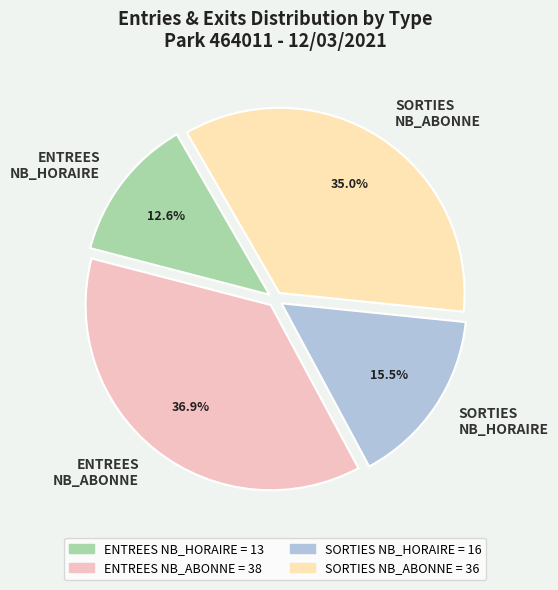

What percentage do SORTIES NB_HORAIRE and ENTREES NB_ABONNE together represent?

52.4%